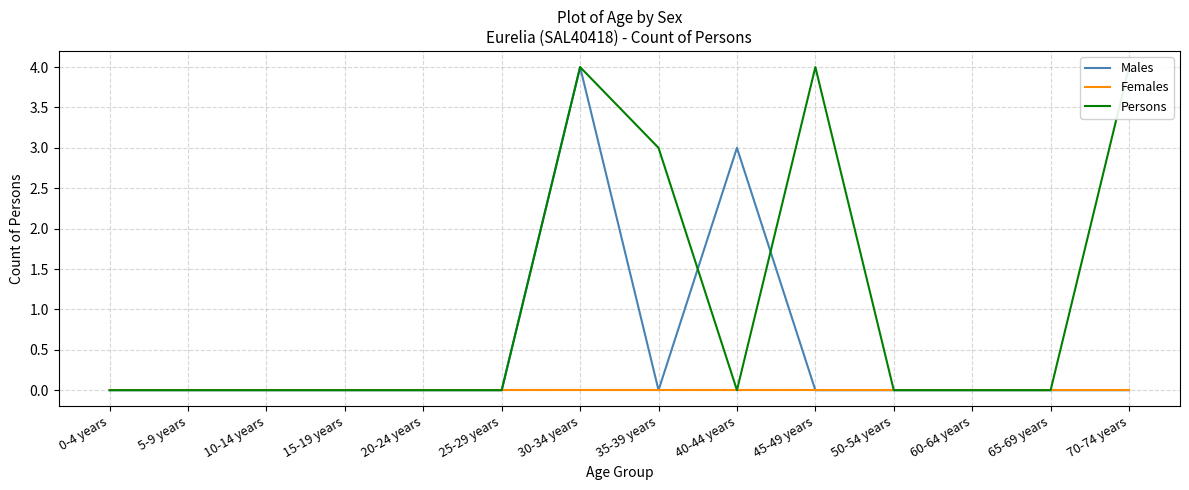

How many positive values does the Persons series have?

4